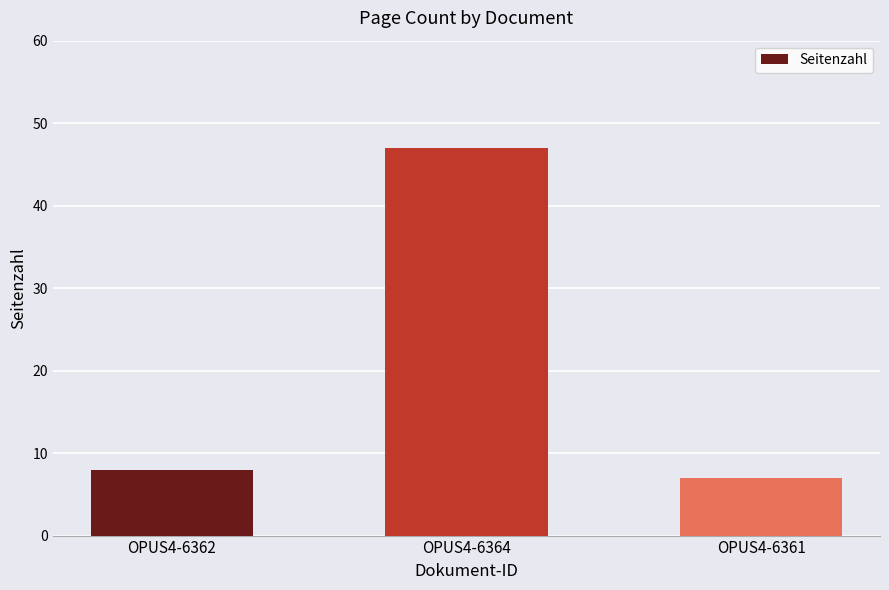

How many categories are shown in the chart?

3